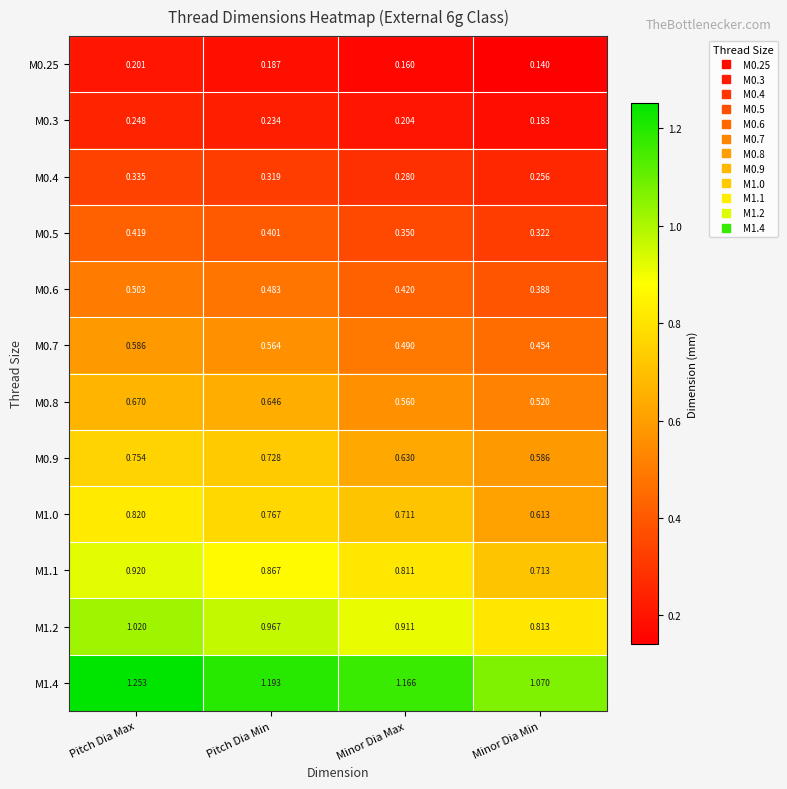

Which category has the highest value across all series?

Pitch Dia Max